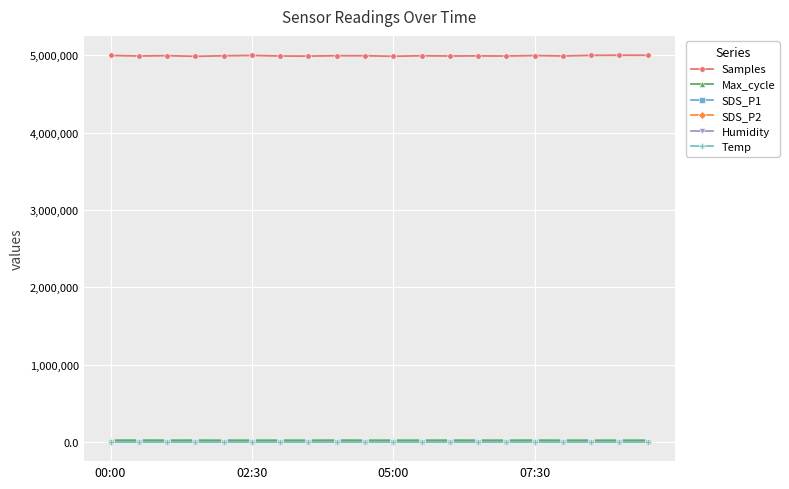

At how many categories does at least one series exceed 4251781?

20